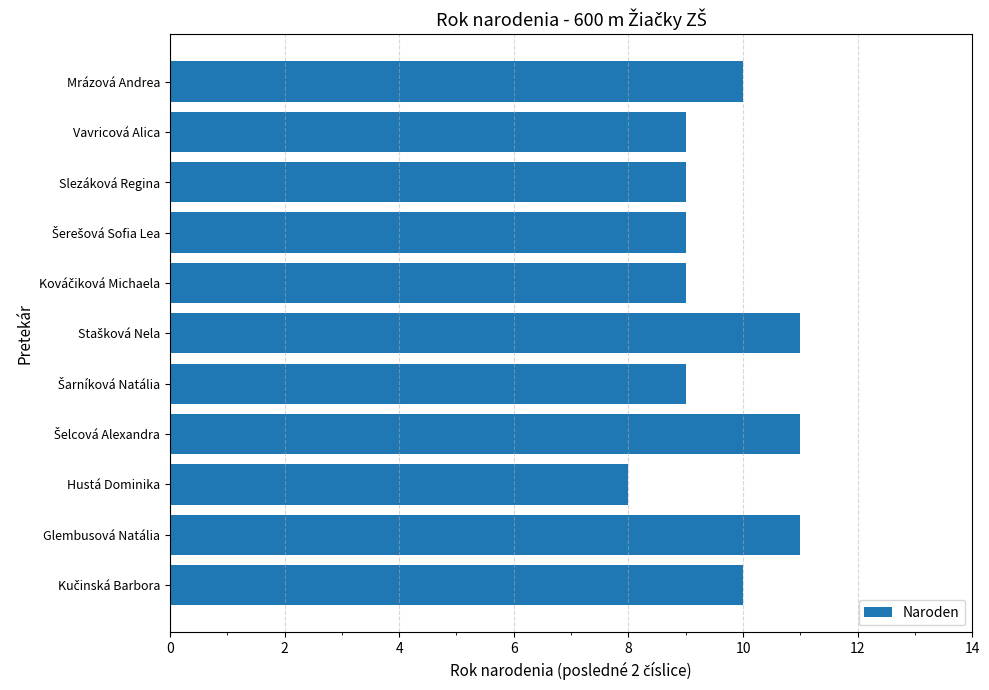

The value at Mrázová Andrea is 10. True or false?

True